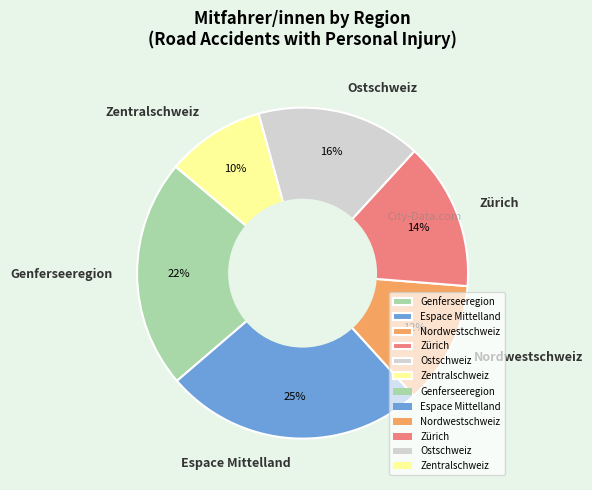

Between Genferseeregion and Zürich, which is larger?

Genferseeregion